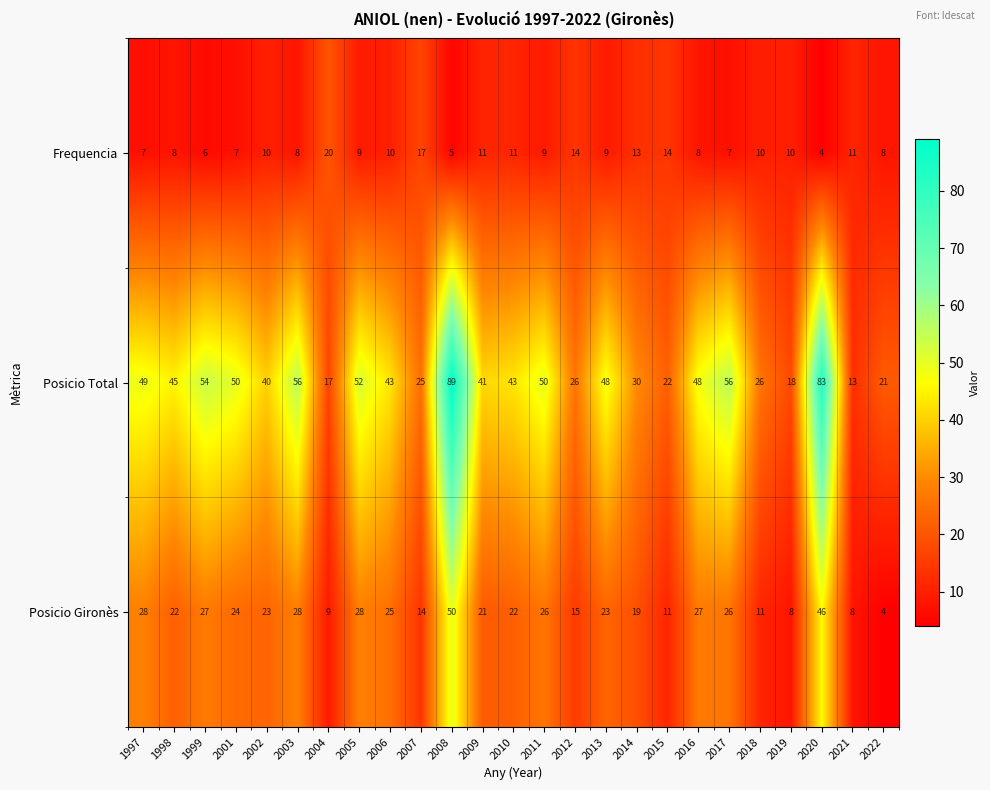

At 1997, list the series in order from largest to smallest.

Posicio Total, Posicio Gironès, Frequencia